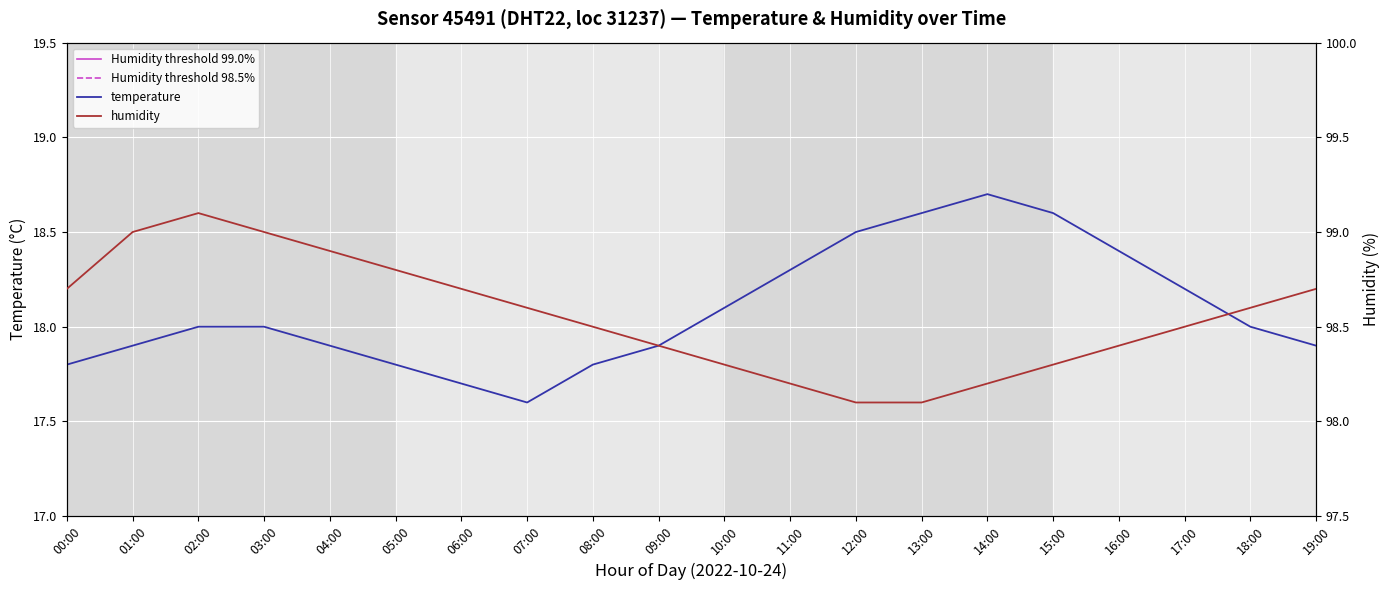

Is it true that temperature equals 7.3 at 00:00?

False